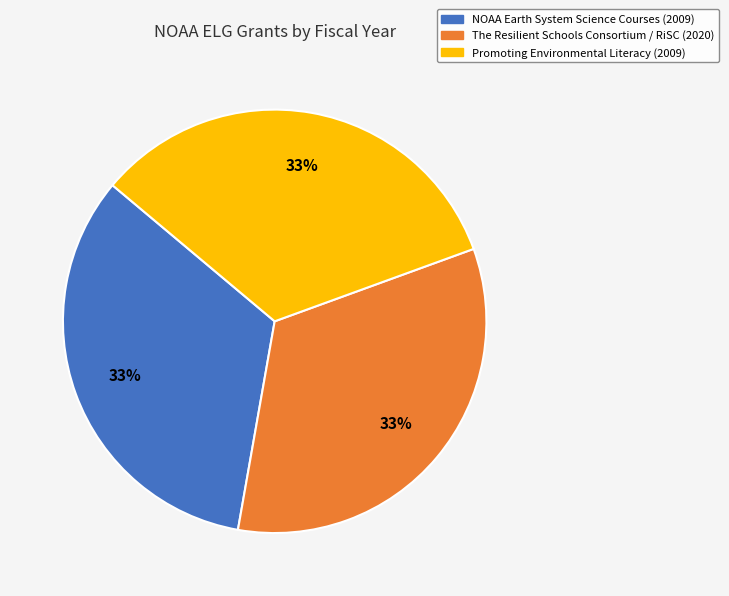

Count the number of slices in the pie.

3